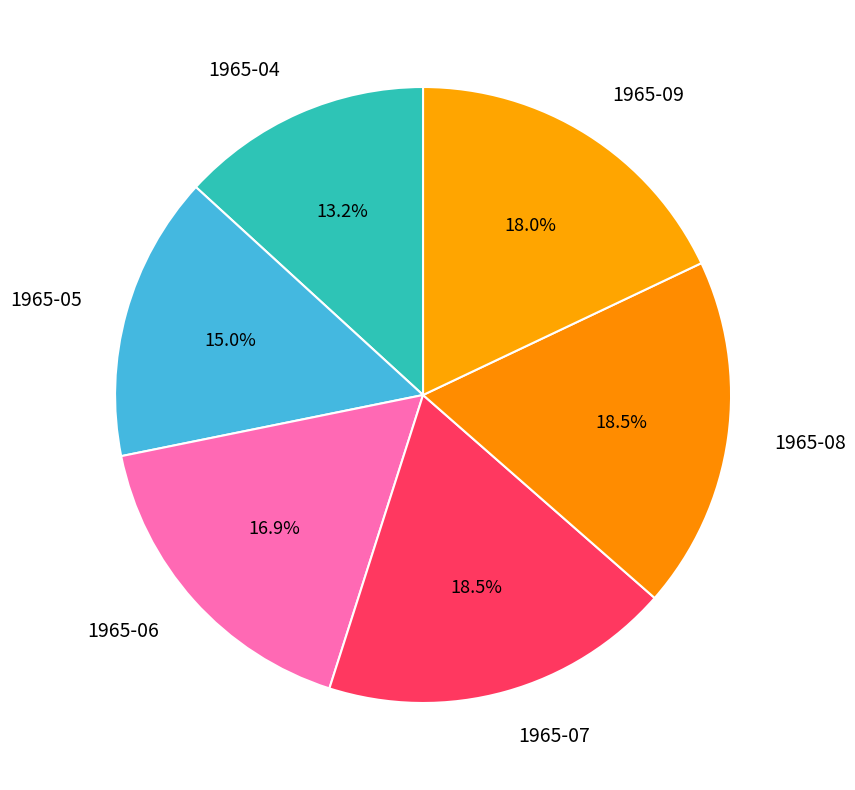

To the nearest percent, what is the average slice percentage?

17%